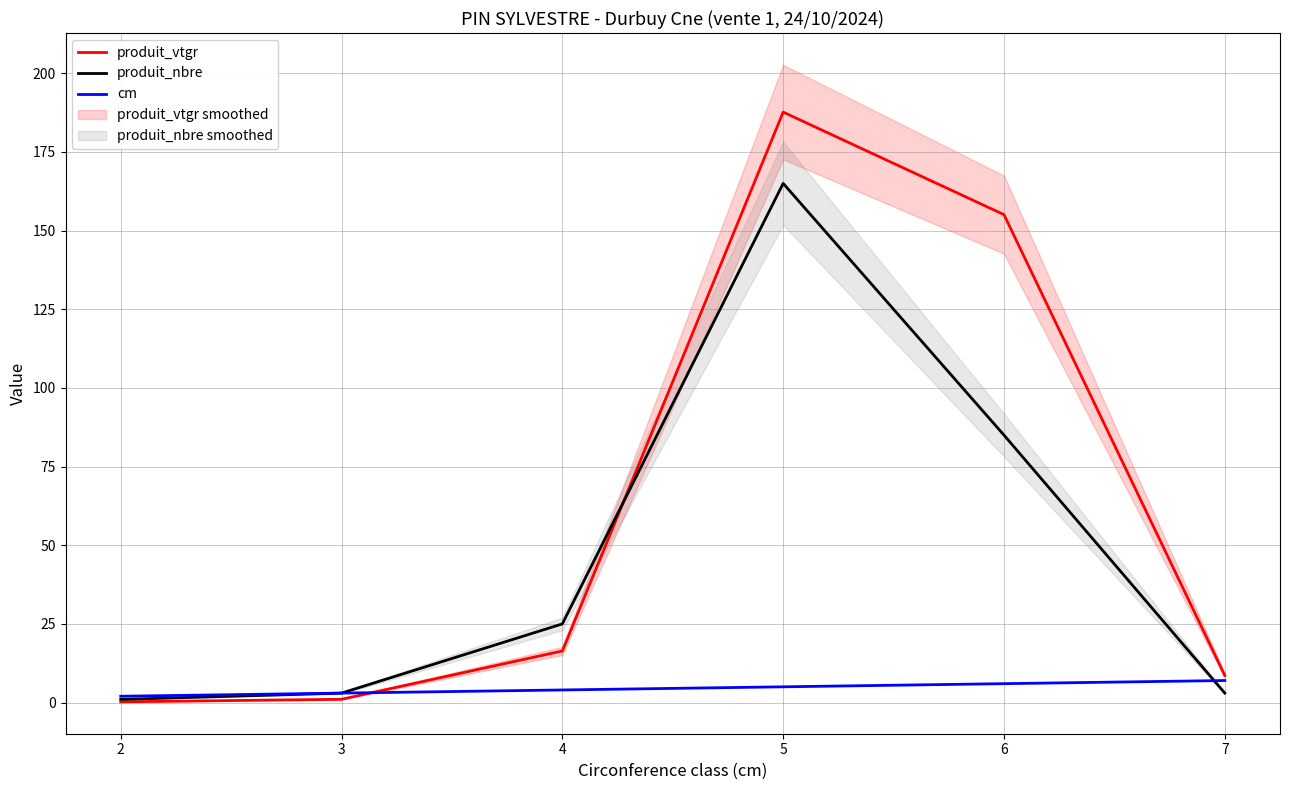

True or false: cm has a value of 1.7 at 3.

False